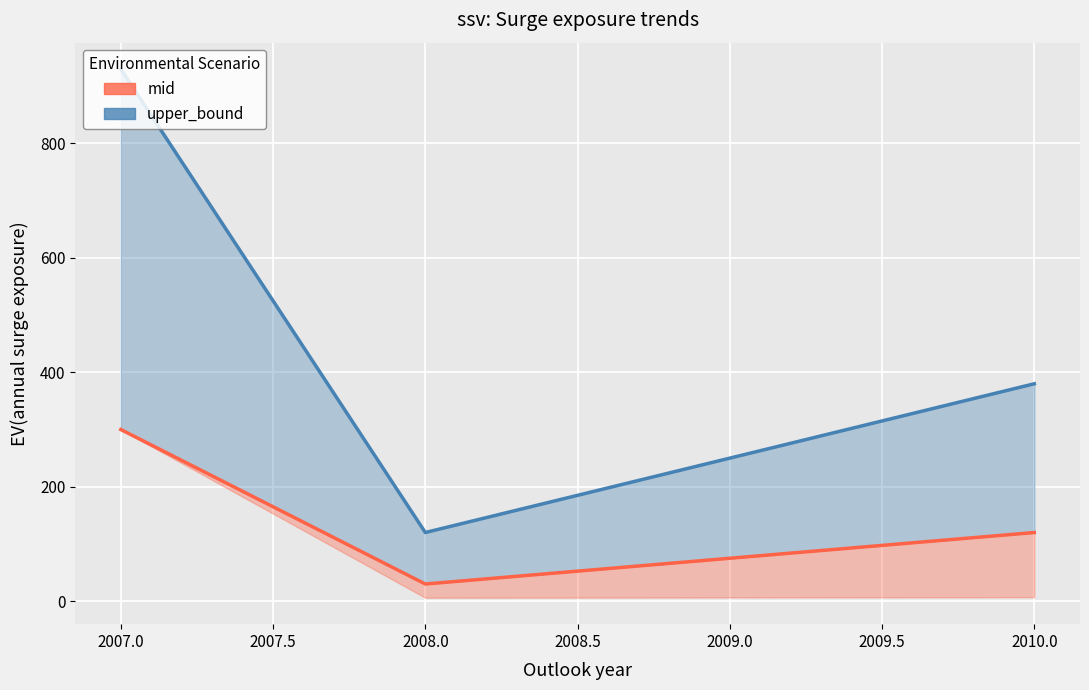

Which series has the largest total across all categories?

upper